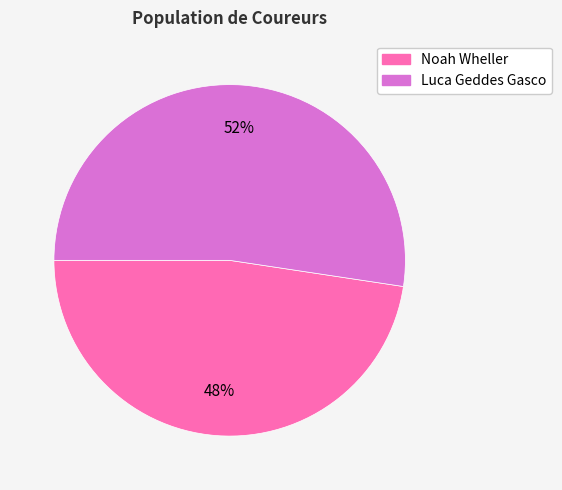

Does any single category account for the majority?

Yes